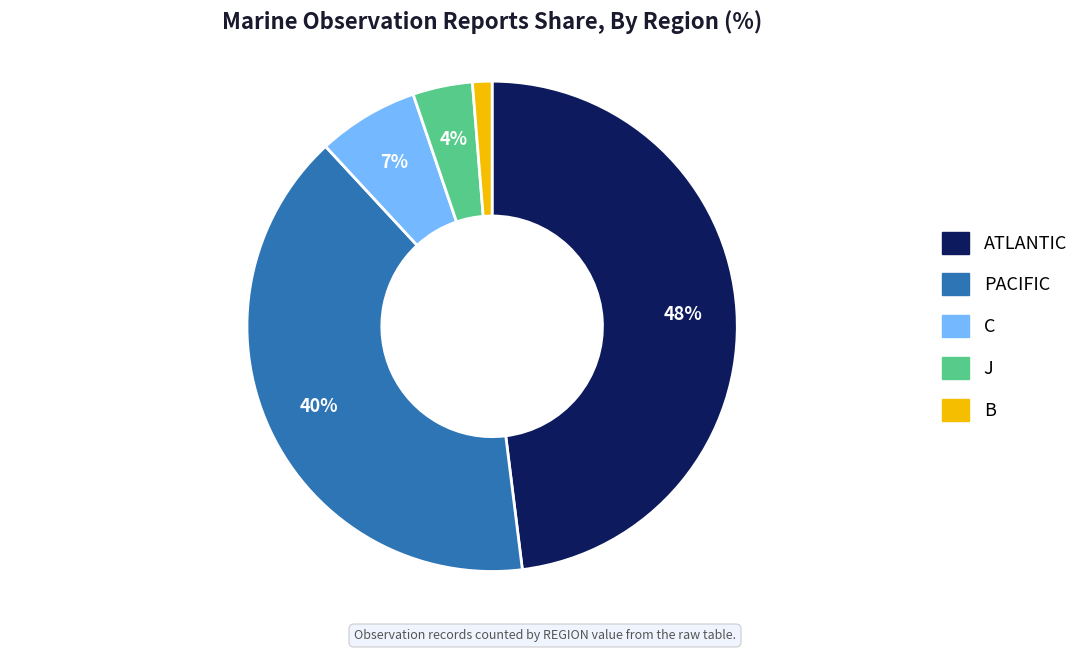

True or false: PACIFIC accounts for 46% of the total.

False